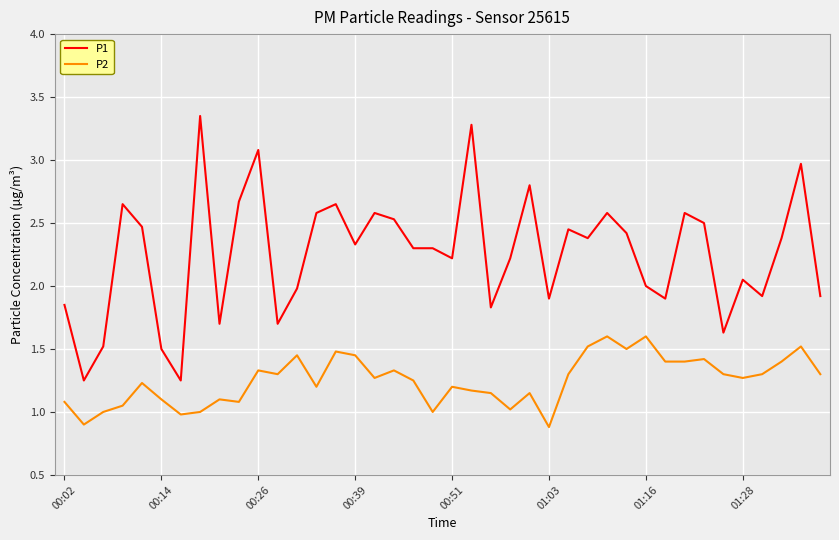

What is the minimum value shown in the chart?

0.9